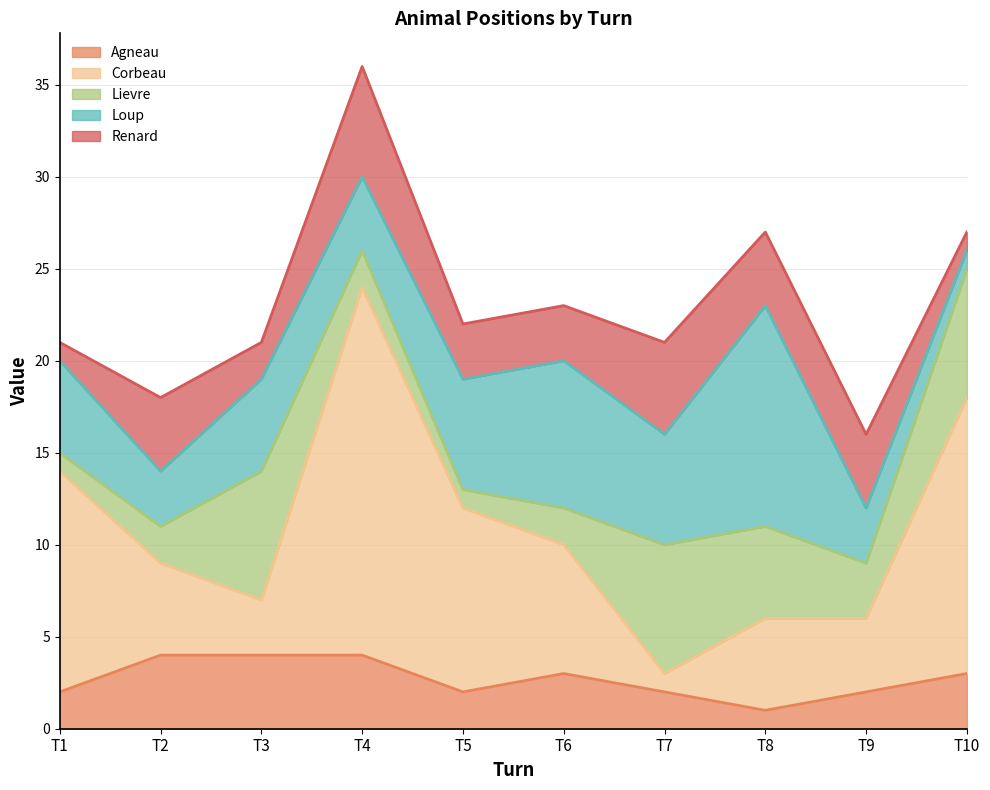

Reading left to right, extract all data points from this chart.

Agneau: T1=2	T2=4	T3=4	T4=4	T5=2	T6=3	T7=2	T8=1	T9=2	T10=3
Corbeau: T1=12	T2=5	T3=3	T4=20	T5=10	T6=7	T7=1	T8=5	T9=4	T10=15
Lievre: T1=1	T2=2	T3=7	T4=2	T5=1	T6=2	T7=7	T8=5	T9=3	T10=7
Loup: T1=5	T2=3	T3=5	T4=4	T5=6	T6=8	T7=6	T8=12	T9=3	T10=1
Renard: T1=1	T2=4	T3=2	T4=6	T5=3	T6=3	T7=5	T8=4	T9=4	T10=1